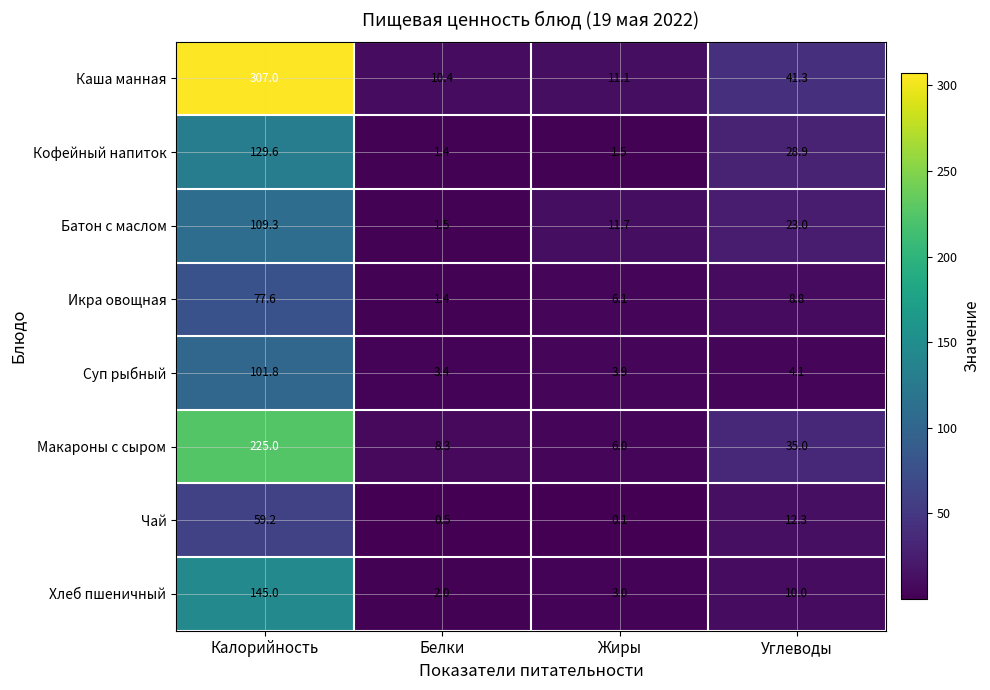

Where is Икра овощная nearest to the value 39?

Углеводы